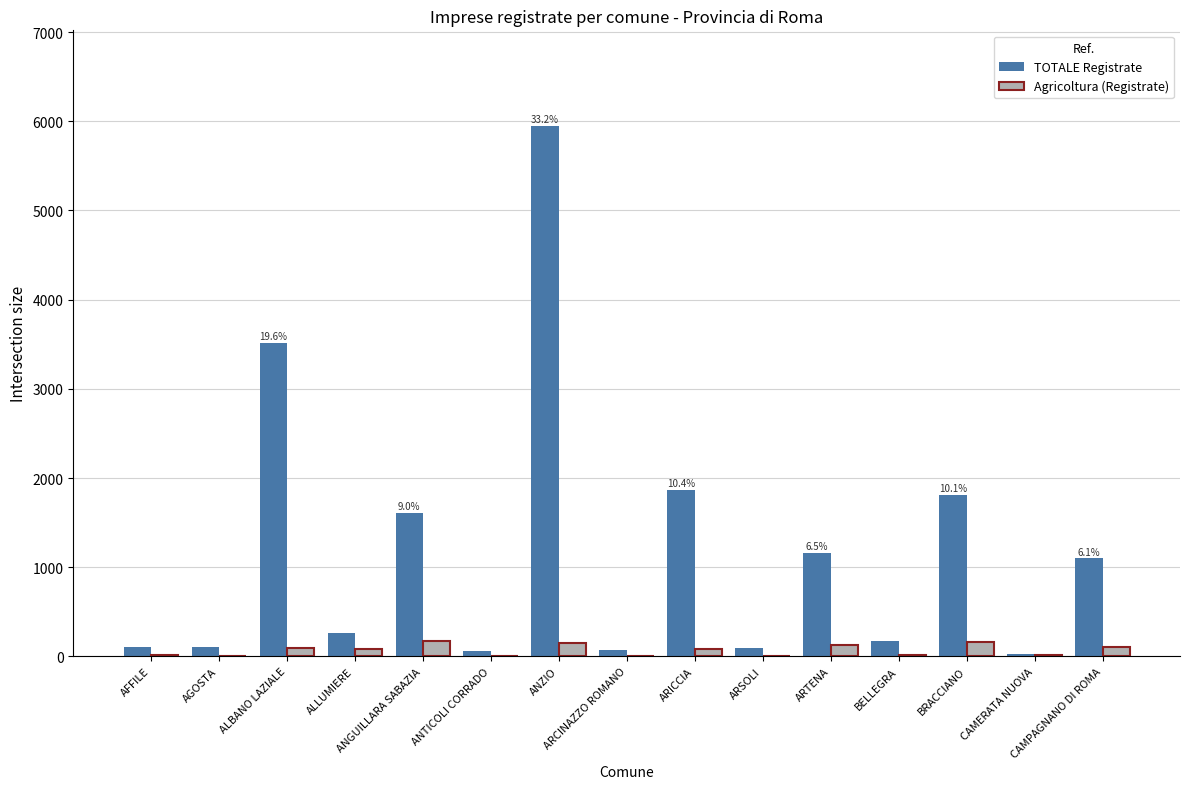

What is the greatest value displayed?

5949